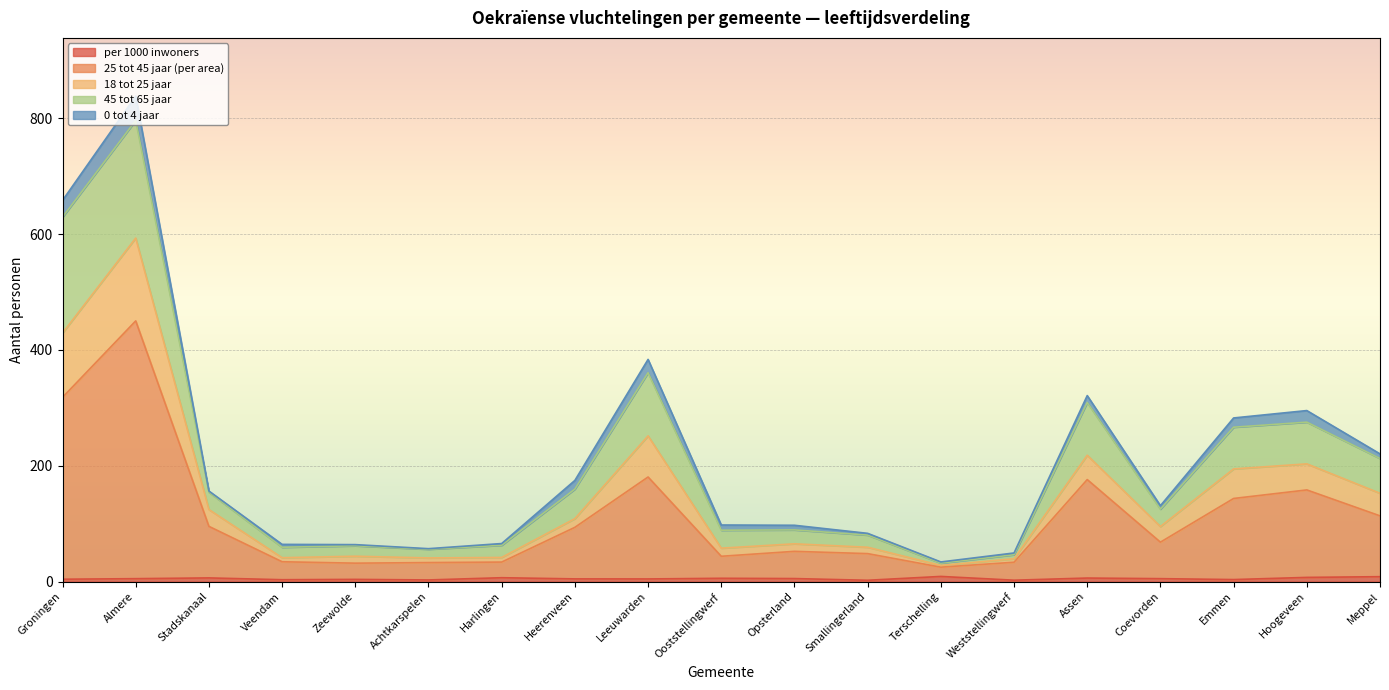

At which category is the sum across all series the highest?

Almere